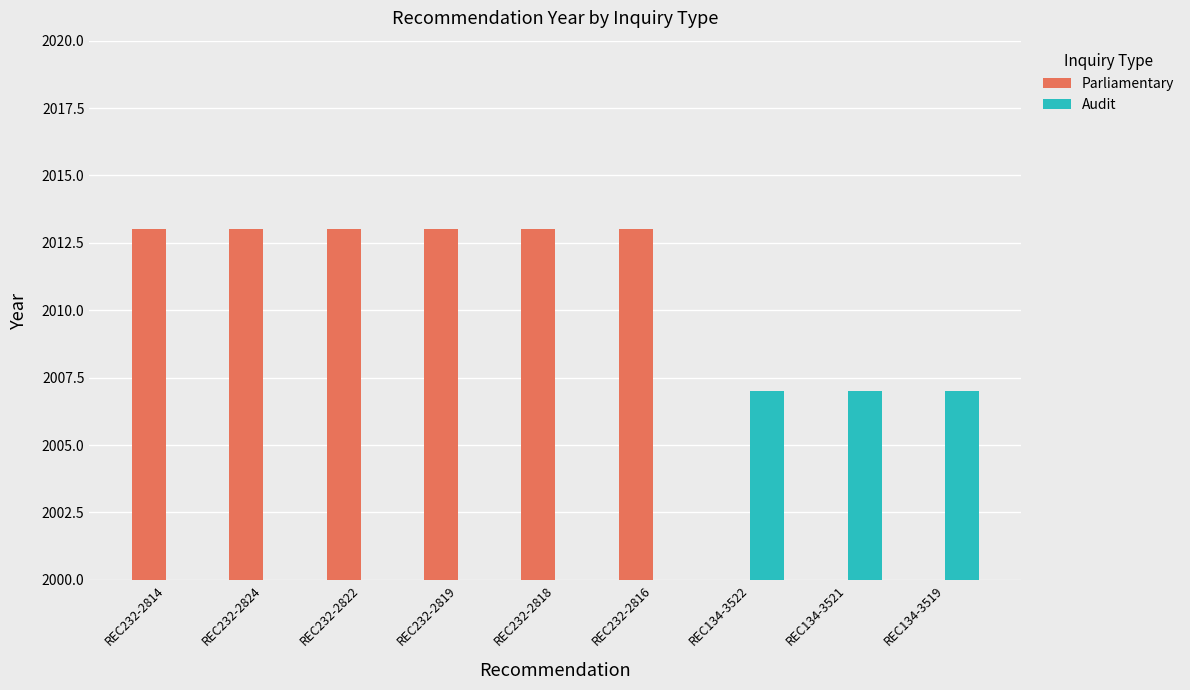

At which category is the sum across all series the highest?

REC232-2814